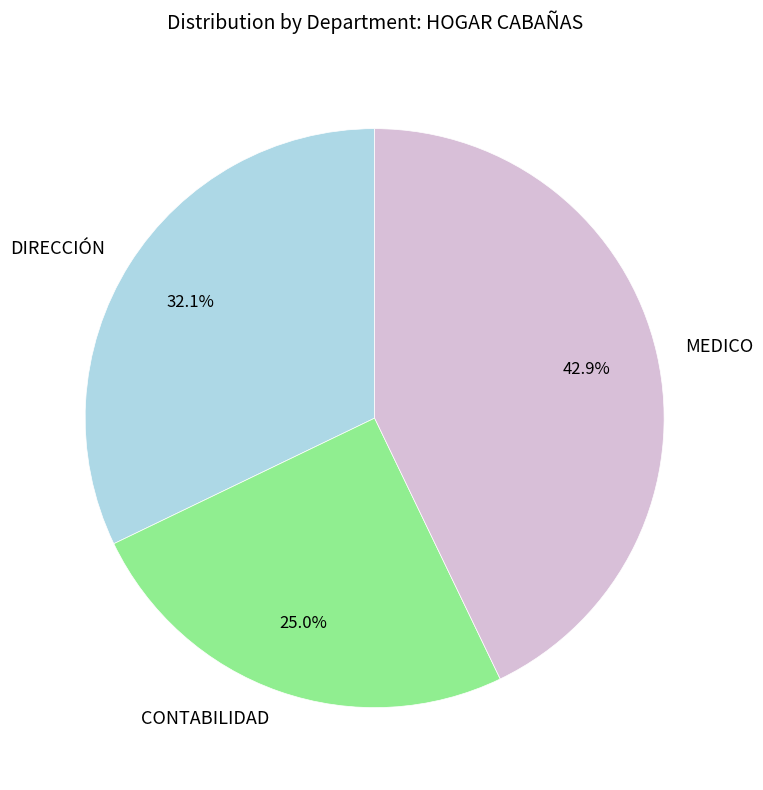

How many segments does this pie chart have?

3